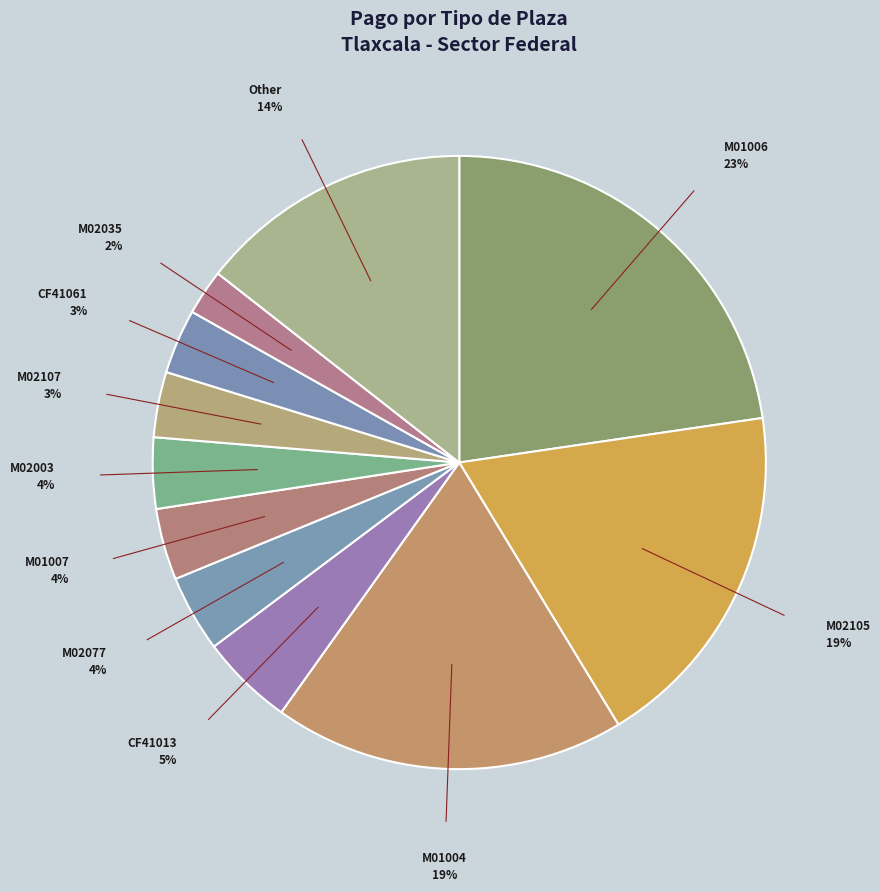

Which slice is the smallest?

M02035